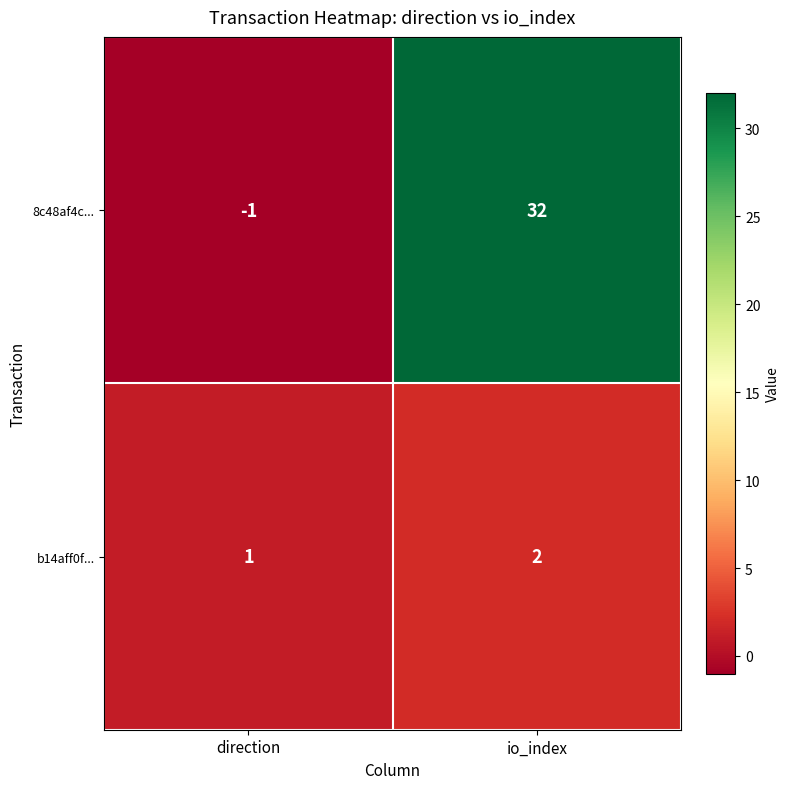

At which category is the sum across all series the highest?

io_index